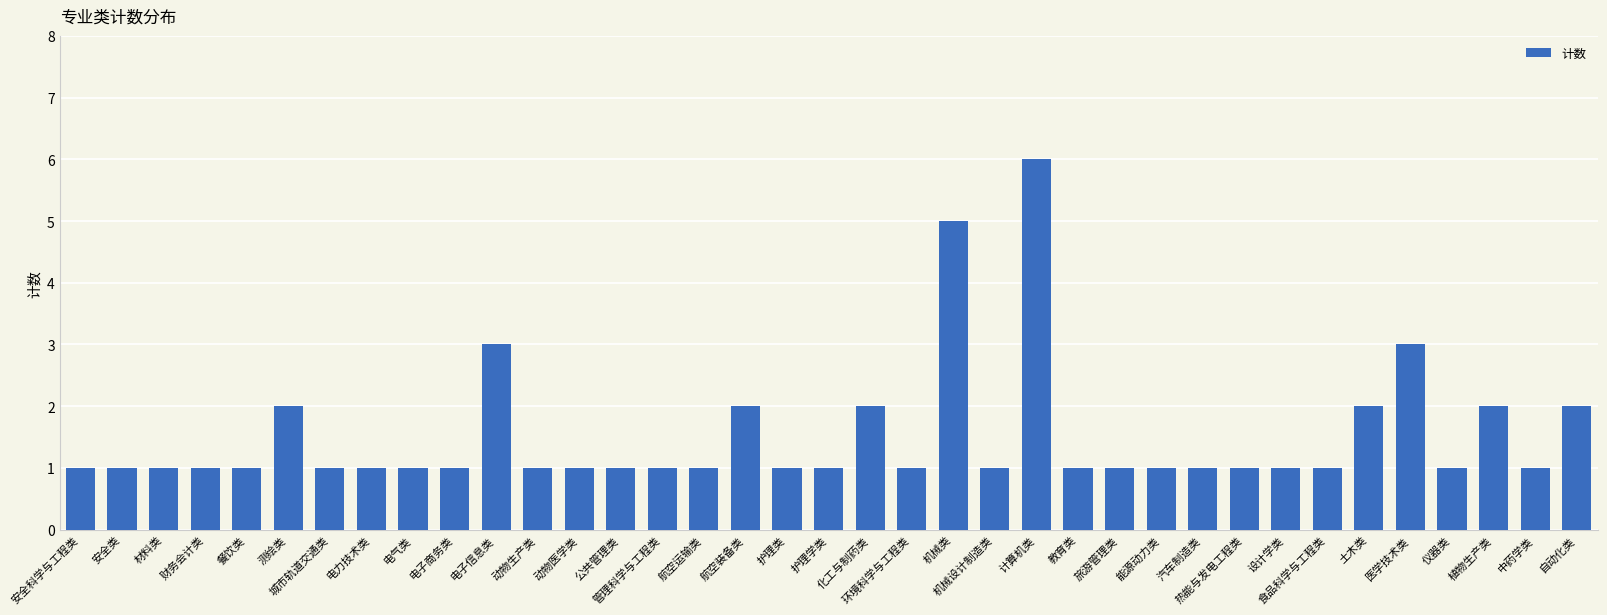

What is the maximum value shown in the chart?

6